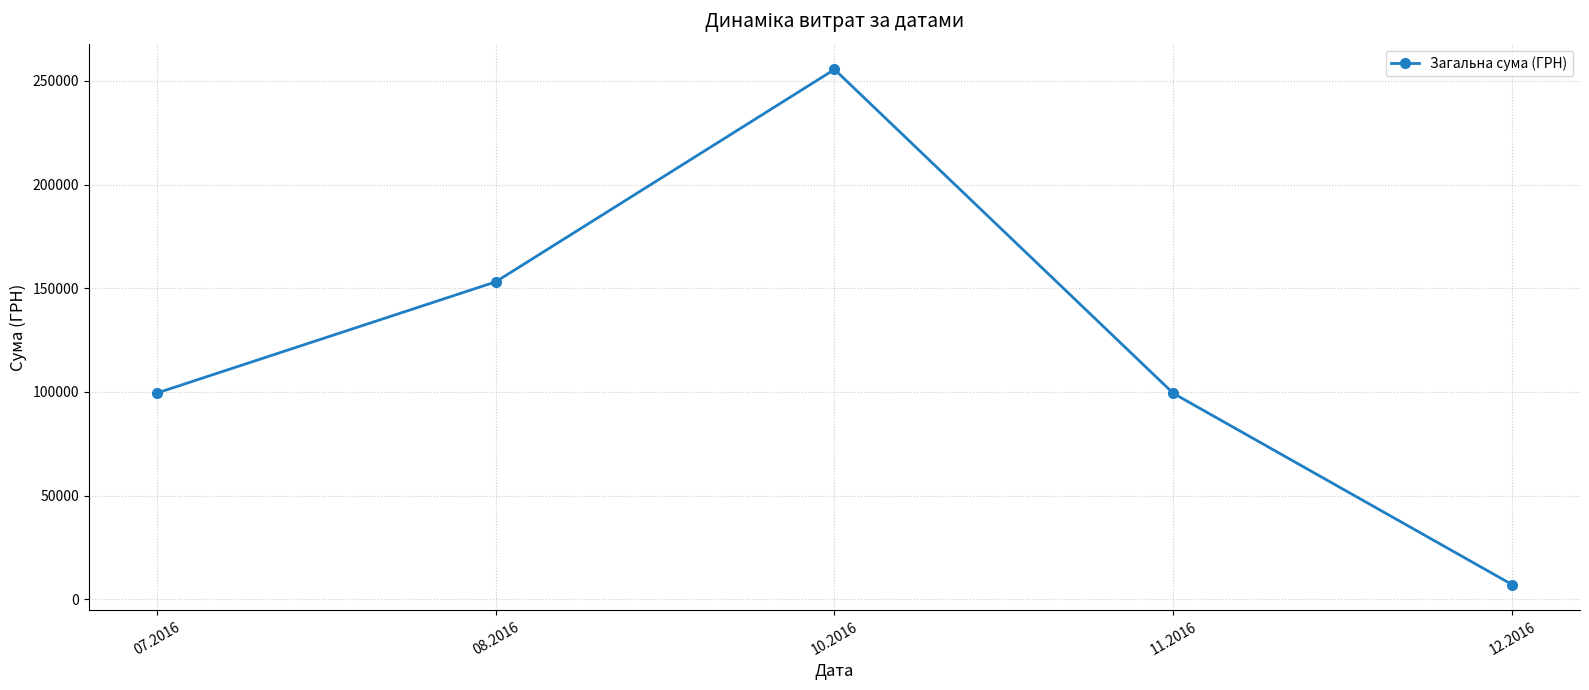

What is the sum of the values at 12.2016 and 07.2016?

106538.9